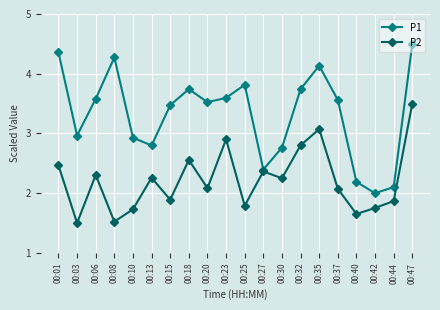

Between 00:20 and 00:35, which series saw the biggest shift?

P2